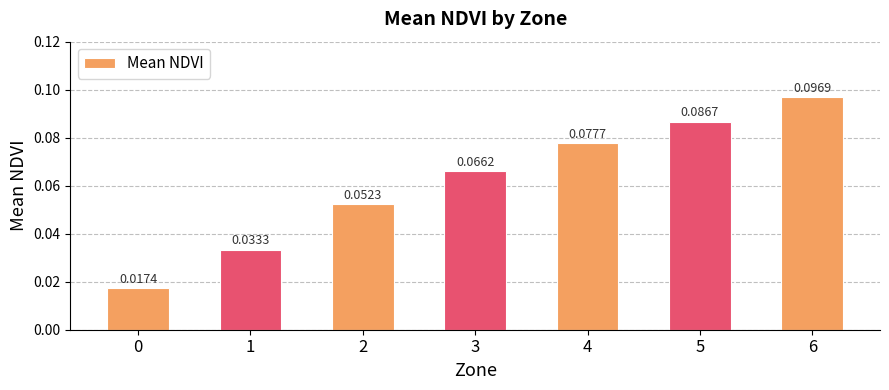

What is the sum of all values?

0.4